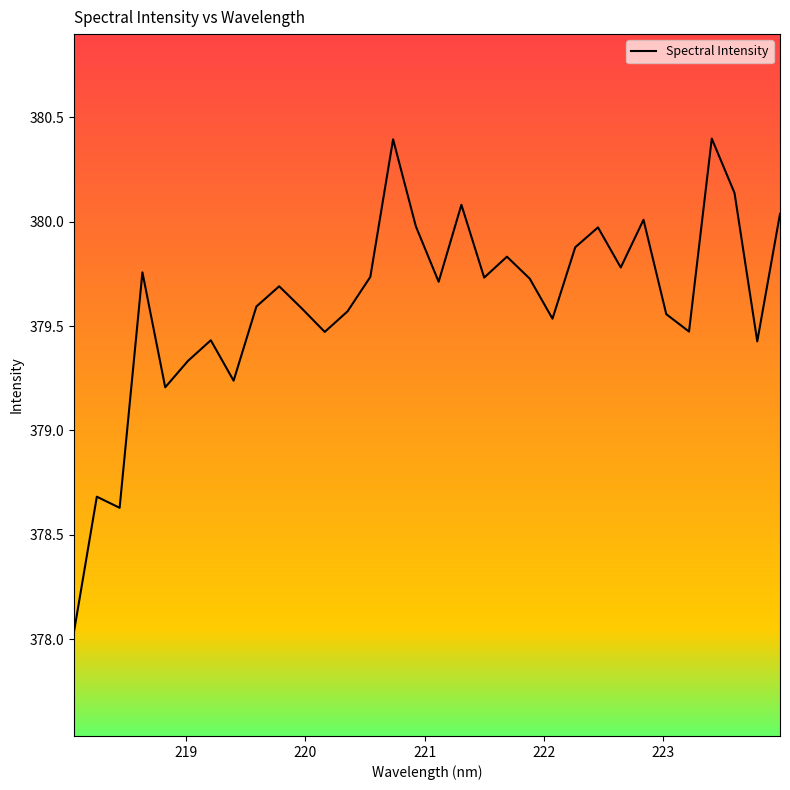

What is the maximum value shown in the chart?

380.4